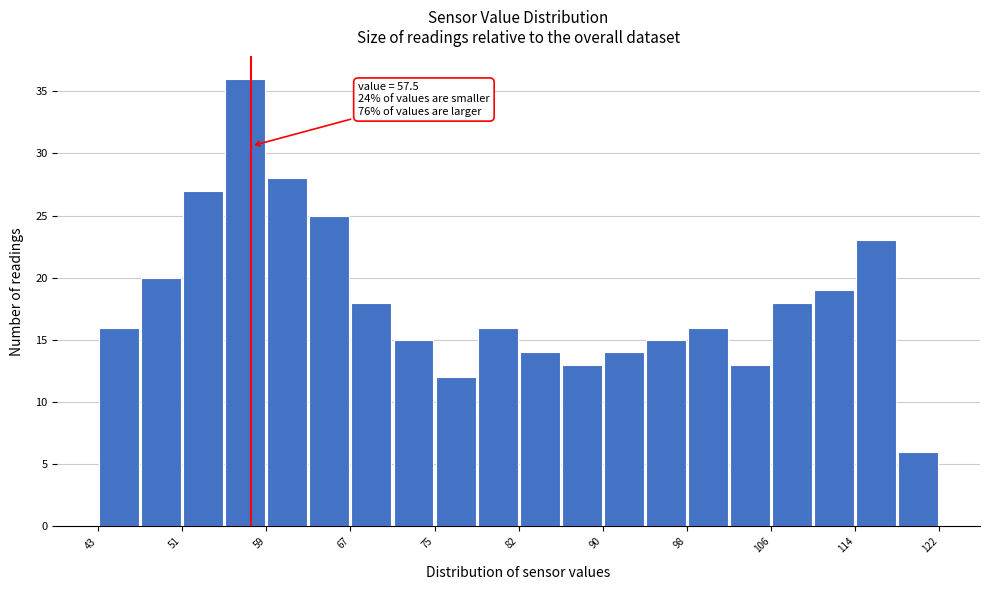

Around what value on the x-axis is the tallest bar? Give the approximate position of its centre, as read against the axis.

57